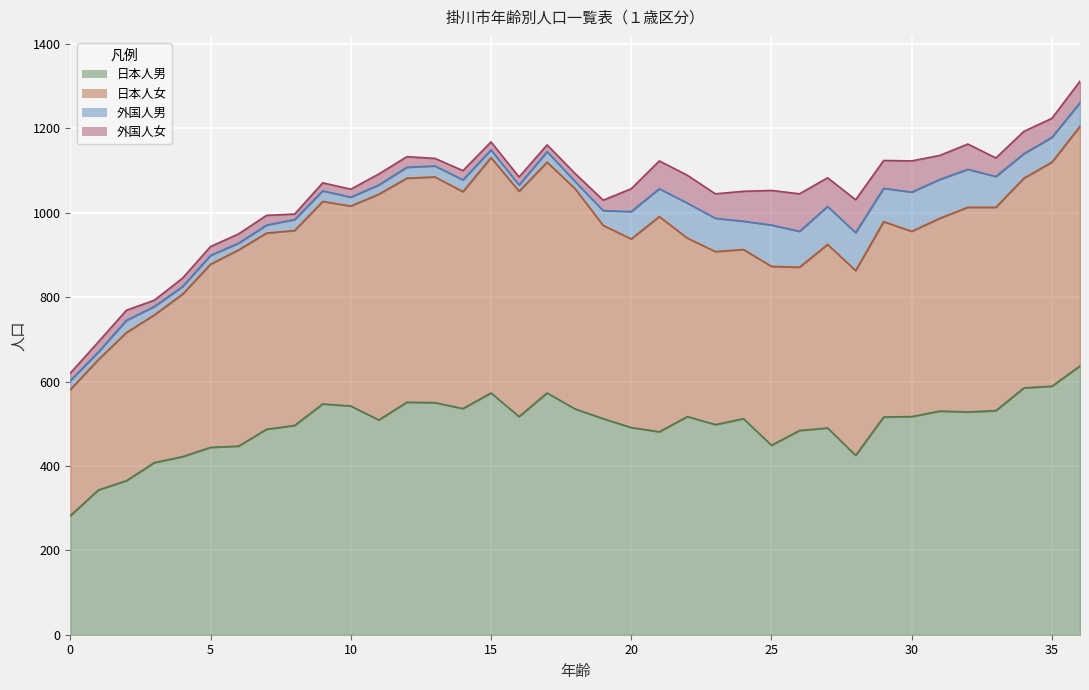

In 日本人男, how many points are lower than both neighbors (excluding endpoints)?

8